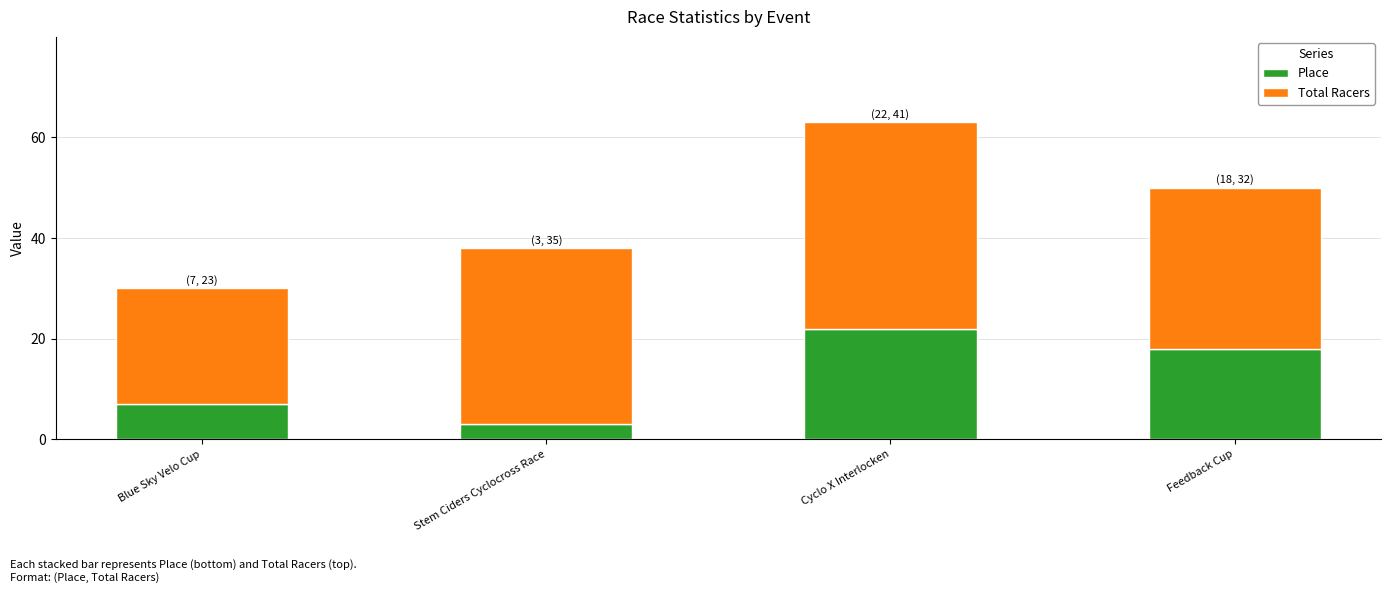

What is the total value across all series at Cyclo X Interlocken?

63